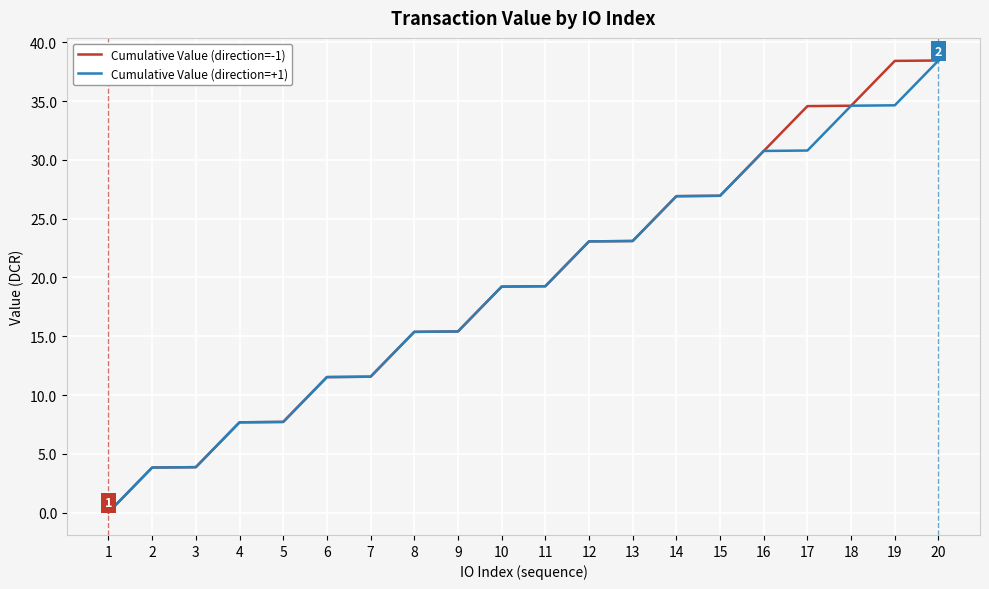

Is the value of Cumulative Value (direction=-1) at 7 greater than the value of Cumulative Value (direction=+1) at 4?

Yes